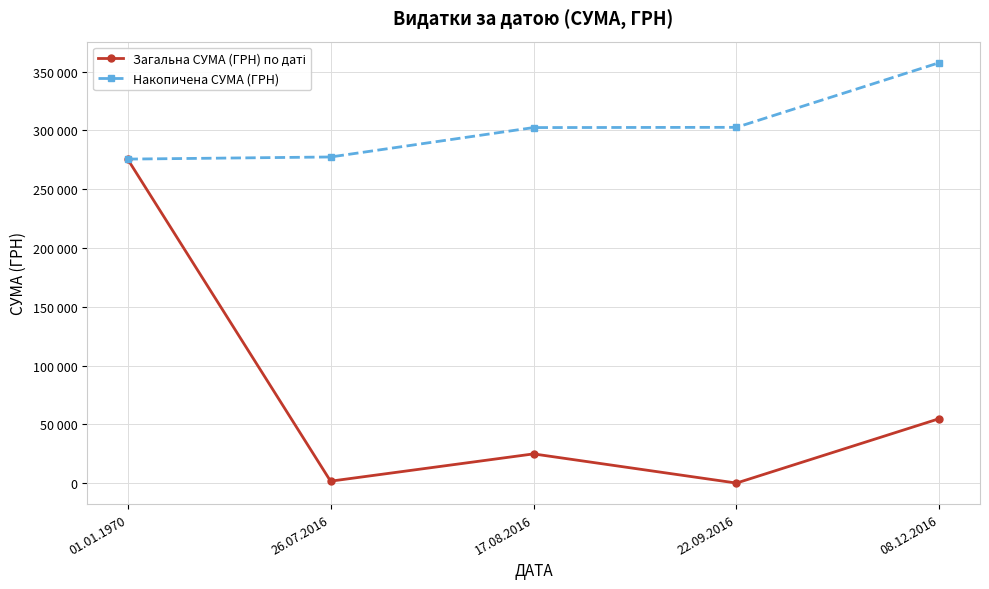

What is the greatest value displayed?

357631.8